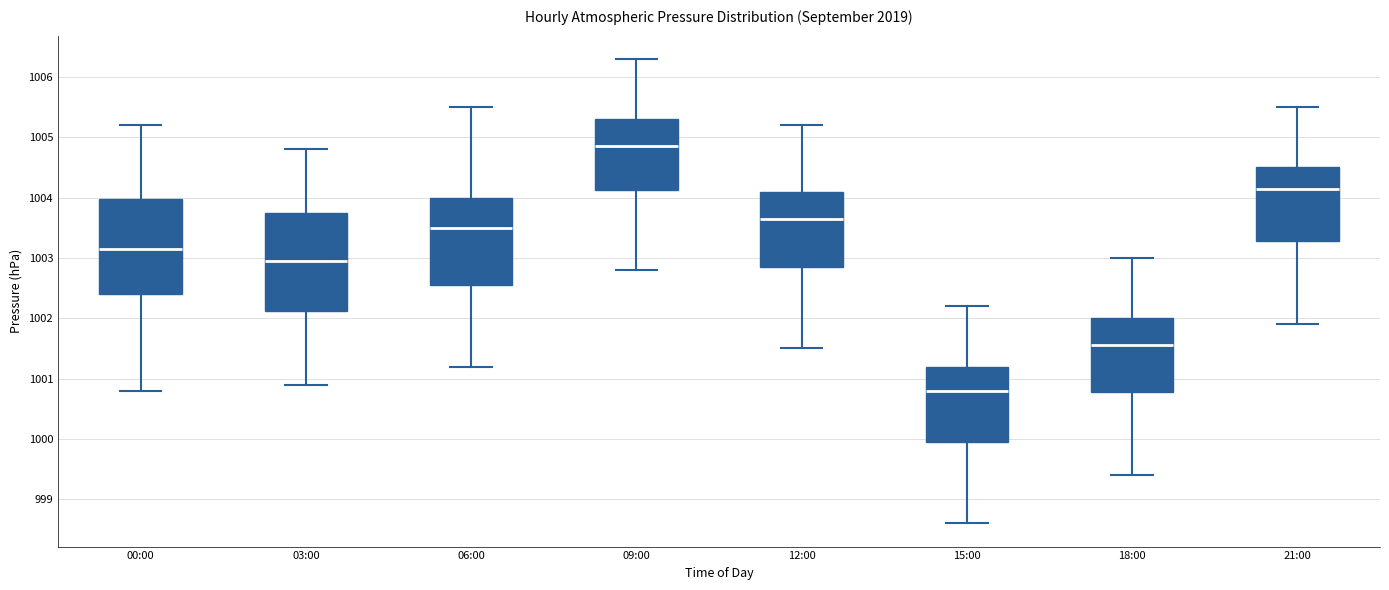

Where does the upper whisker of the box for 21:00 end on the y-axis? The values are not printed on the chart, so give them approximately, as read against the axis.

1005.5